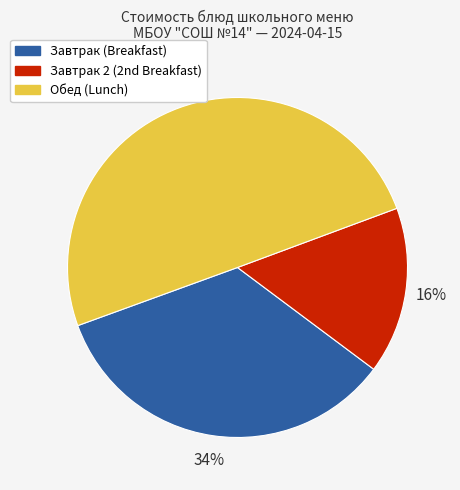

To the nearest percent, what is the average slice percentage?

33%